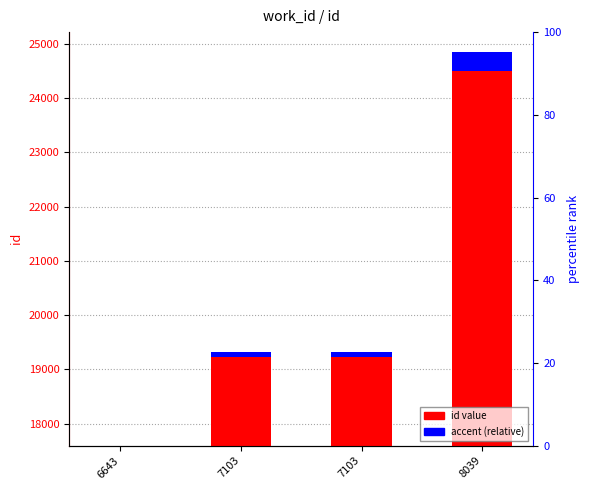

Read the accent (relative) value at 8039.

345.7